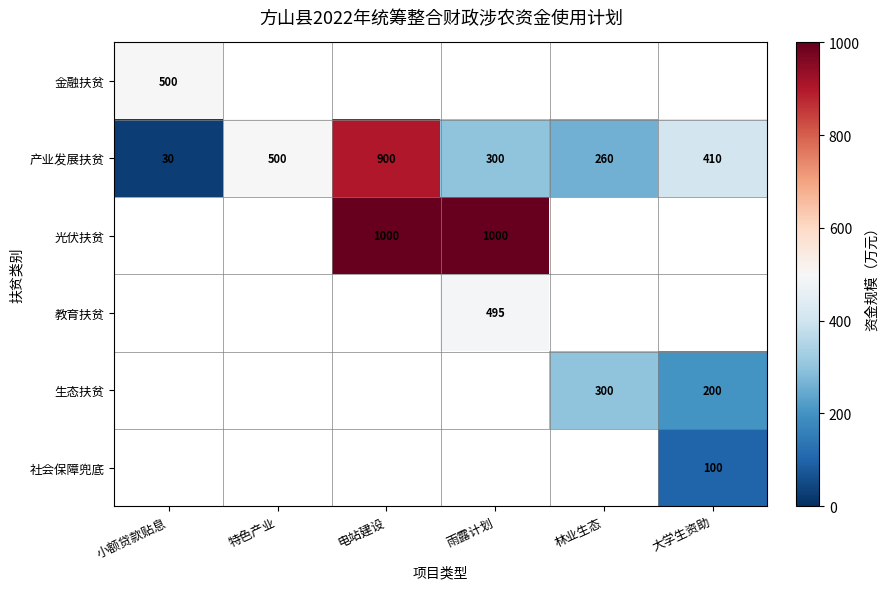

The value of 产业发展扶贫 at 小额贷款贴息 is 16. True or false?

False